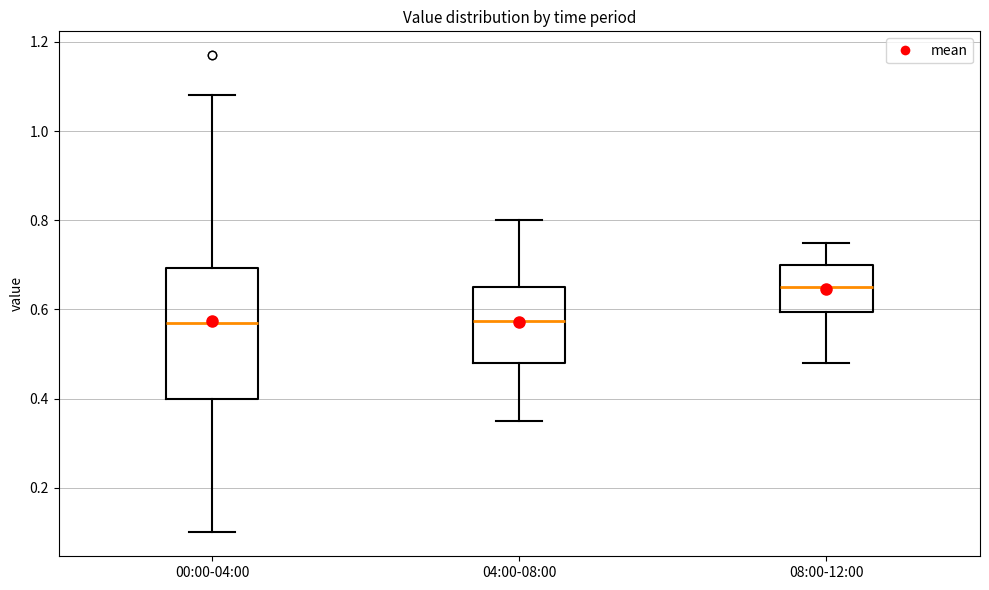

Which box has the highest median line?

08:00-12:00